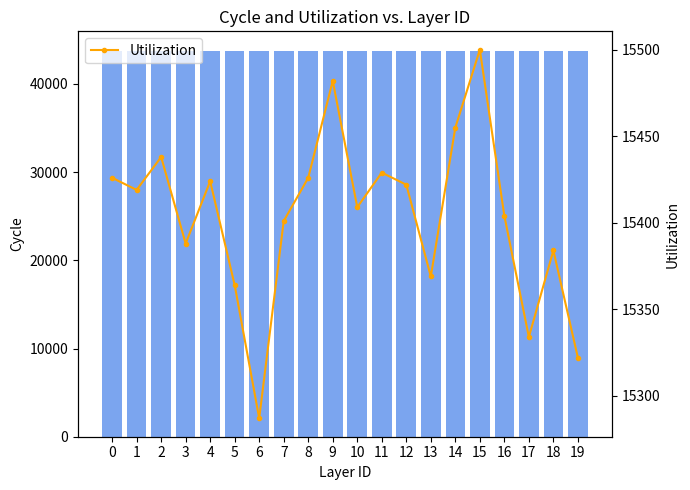

What is the value of the Utilization bar at the 6th from the left?

15364